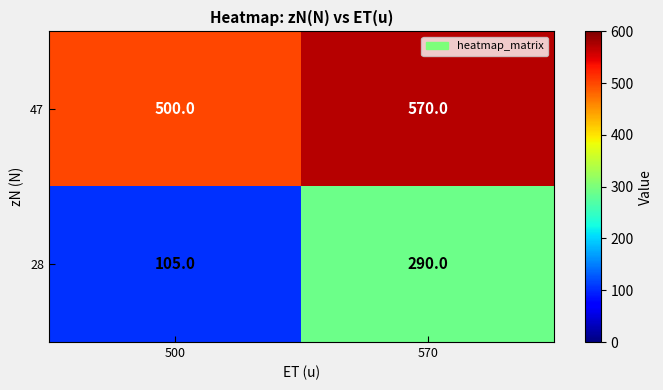

Which category has the lowest value in the 28 series?

500